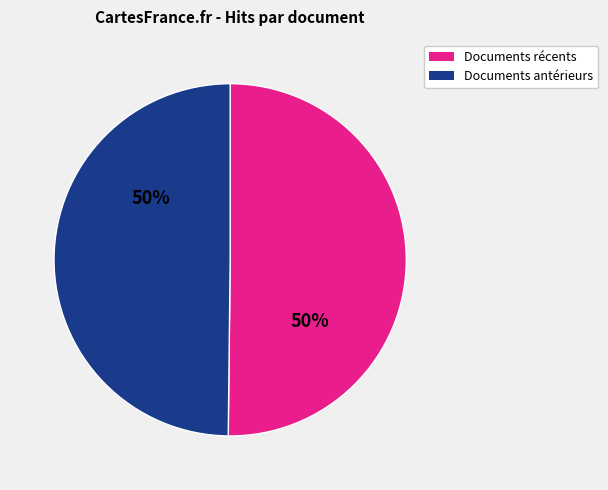

To the nearest percent, what is the average slice percentage?

50%